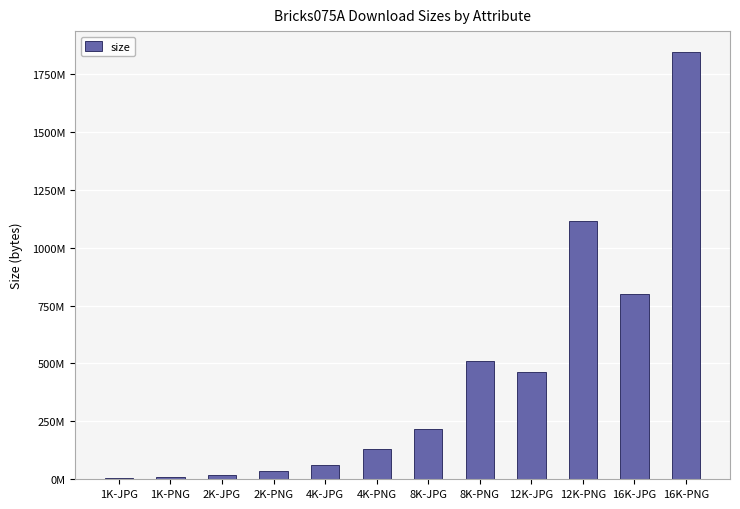

Reading left to right, transcribe all the data shown in this chart.

1K-JPG=5684328	1K-PNG=10125266	2K-JPG=17173671	2K-PNG=35029744	4K-JPG=60264703	4K-PNG=132713111	8K-JPG=218550791	8K-PNG=510873508	12K-JPG=460862205	12K-PNG=1114909008	16K-JPG=799056692	16K-PNG=1842171813